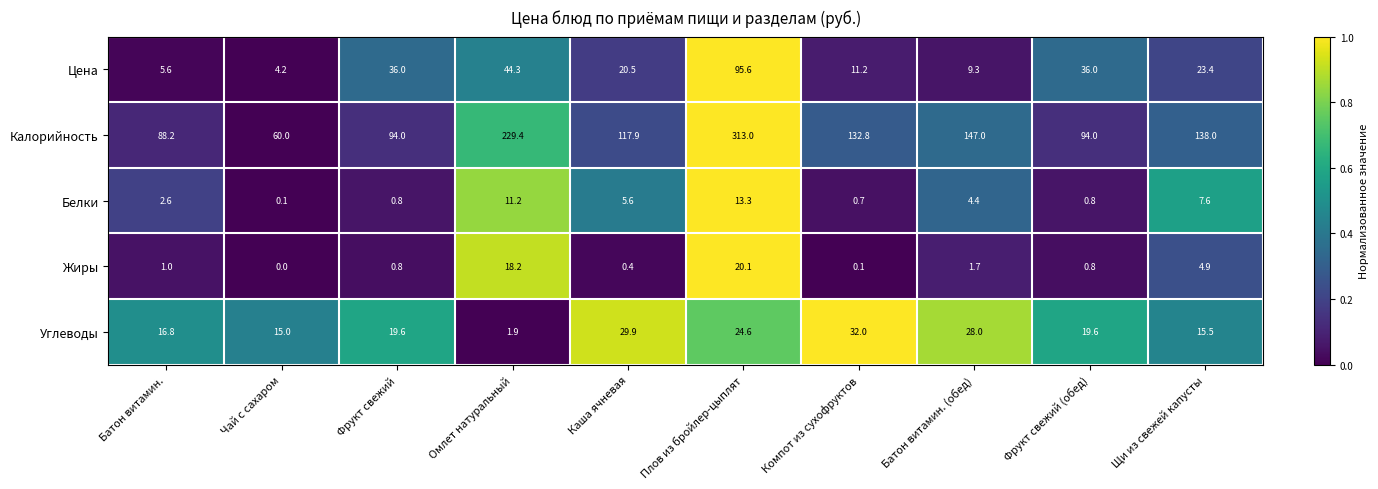

What is the sum of all Жиры values?

48.0